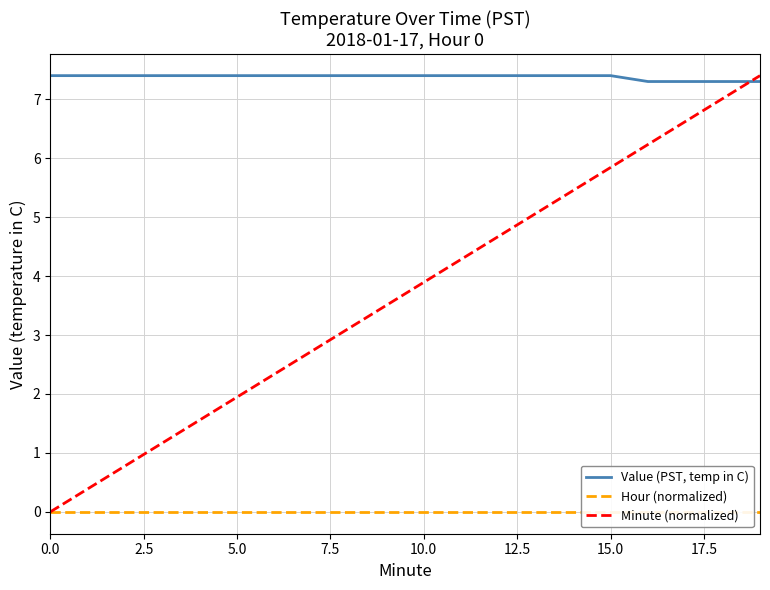

Is this an area chart (filled region under the line)?

No